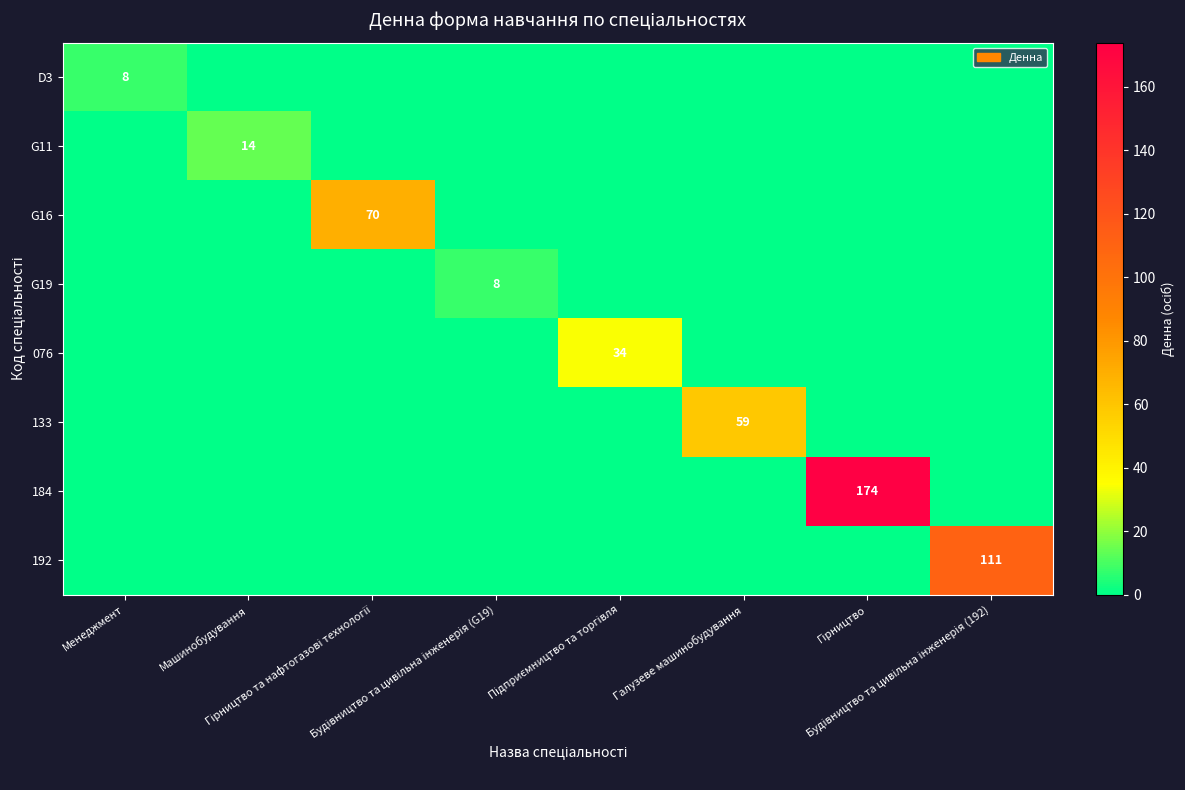

List the series in order of their peak value, lowest first.

D3, G19, G11, 076, 133, G16, 192, 184